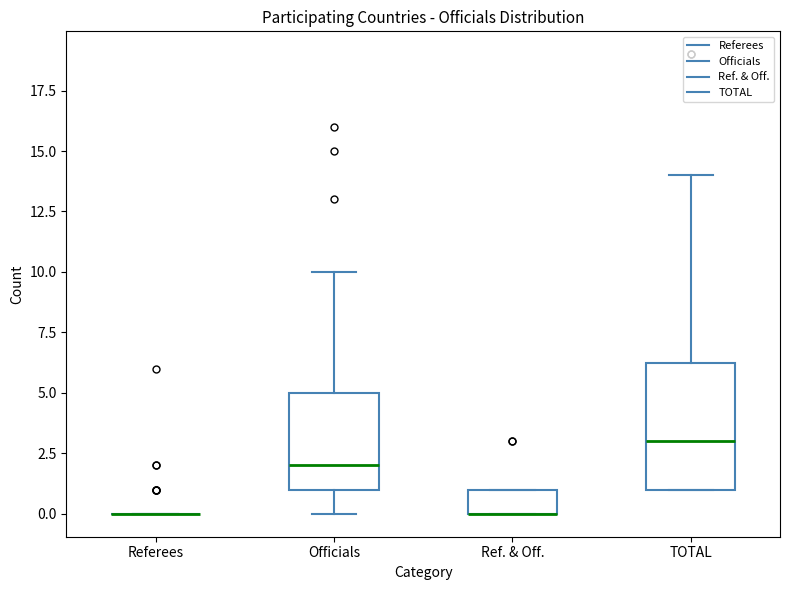

Comparing the boxes themselves (not the whiskers), which one is the tallest?

TOTAL